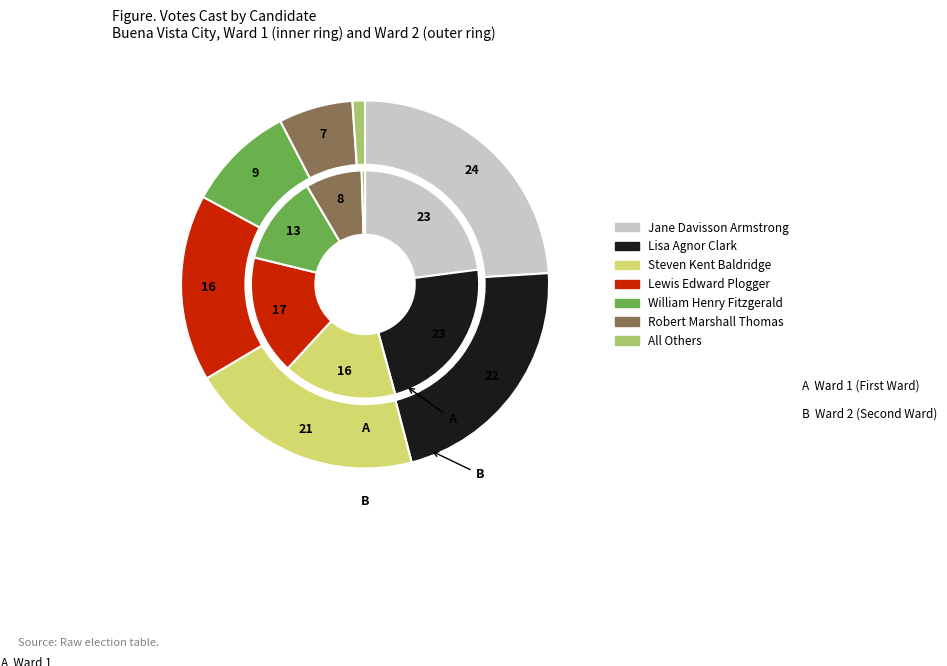

Approximately how many times larger is the value at Lewis Edward Plogger compared to All Others?

35.5